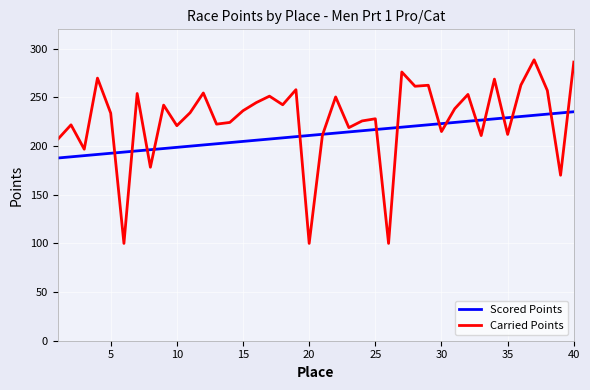

List the series in order of their overall mean, highest first.

Carried Points, Scored Points